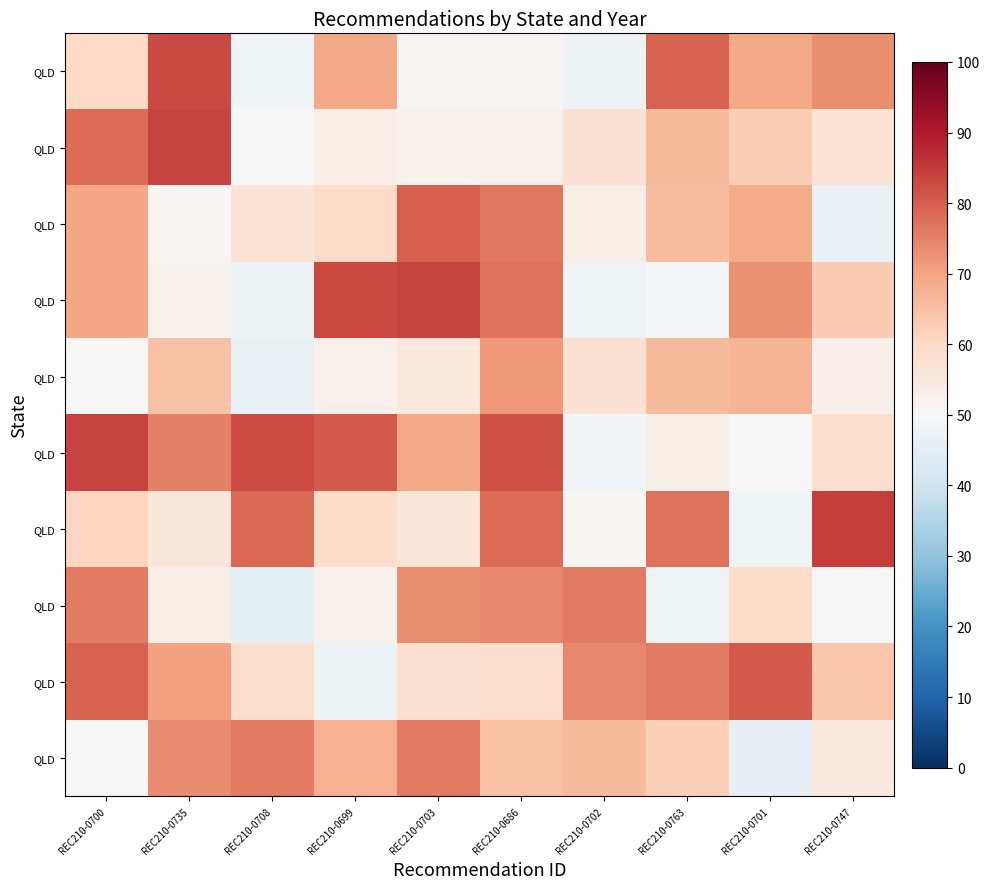

How many data points does each series have?

10